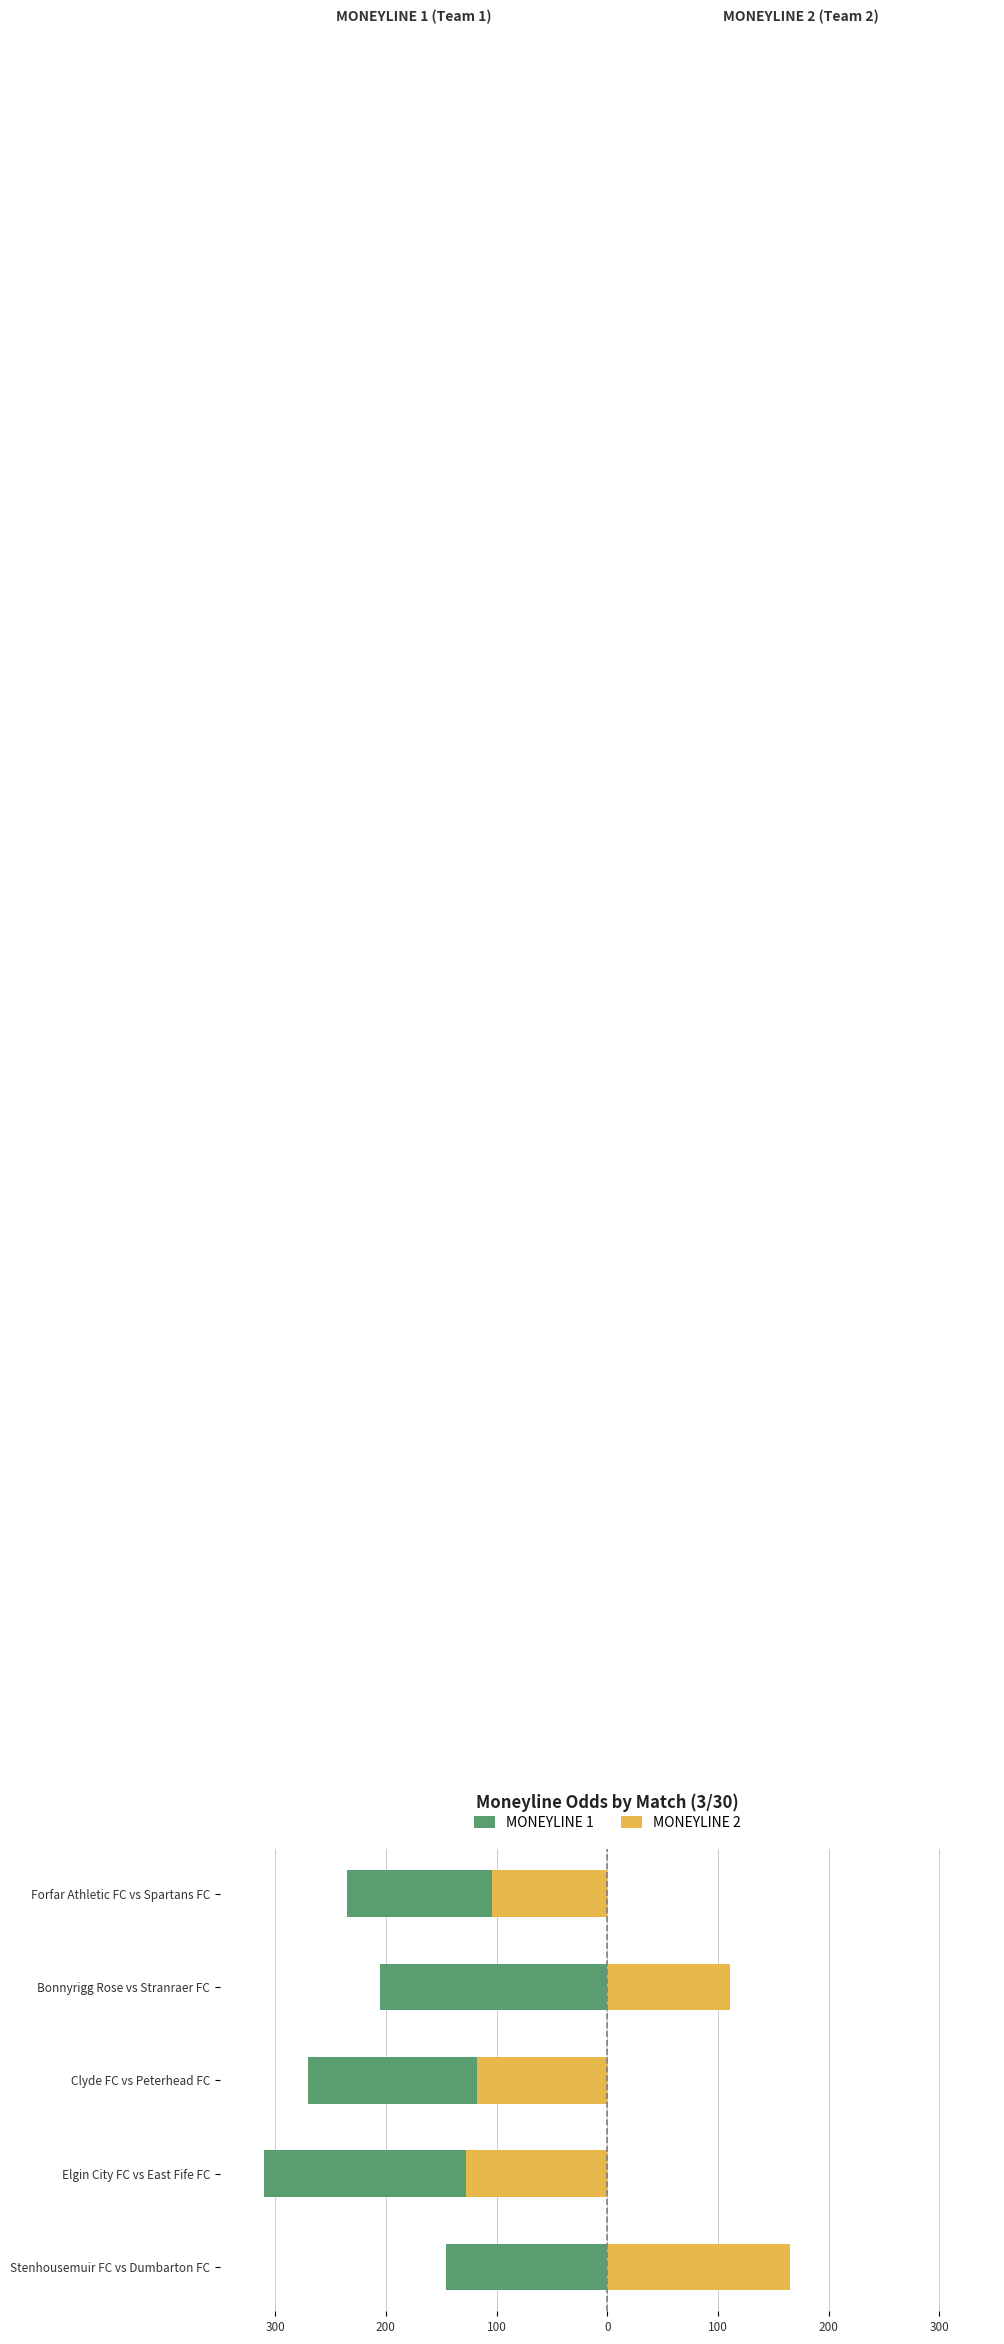

Does the chart contain any negative values?

Yes